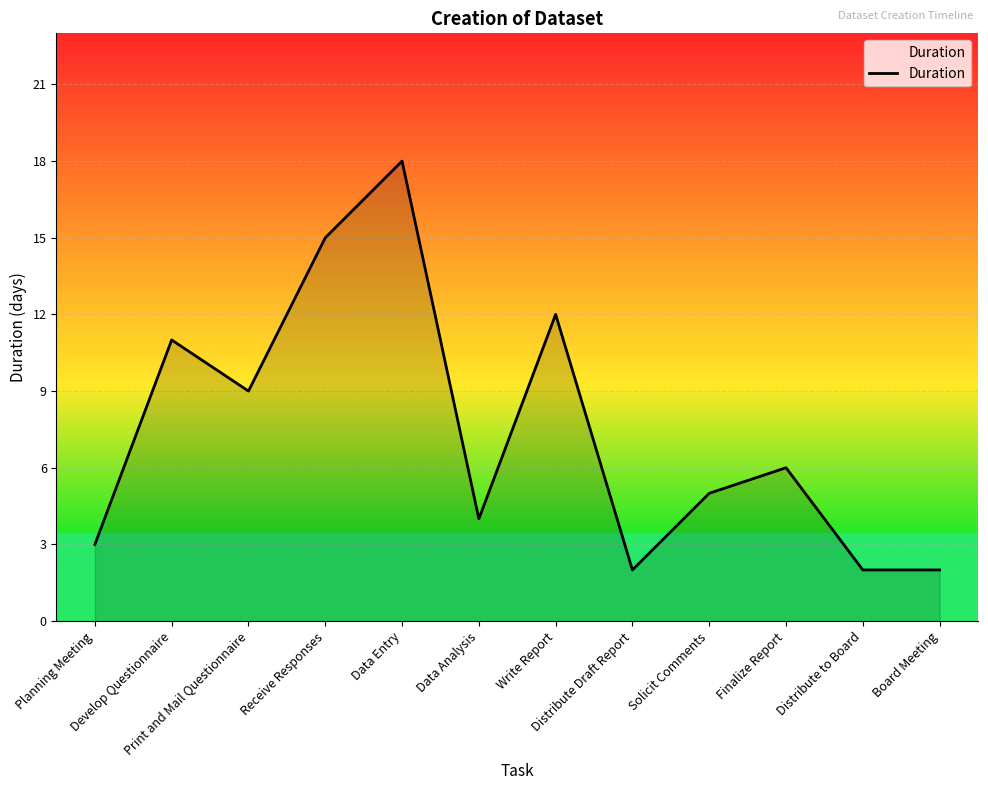

Reading left to right, transcribe all the data shown in this chart.

3	11	9	15	18	4	12	2	5	6	2	2